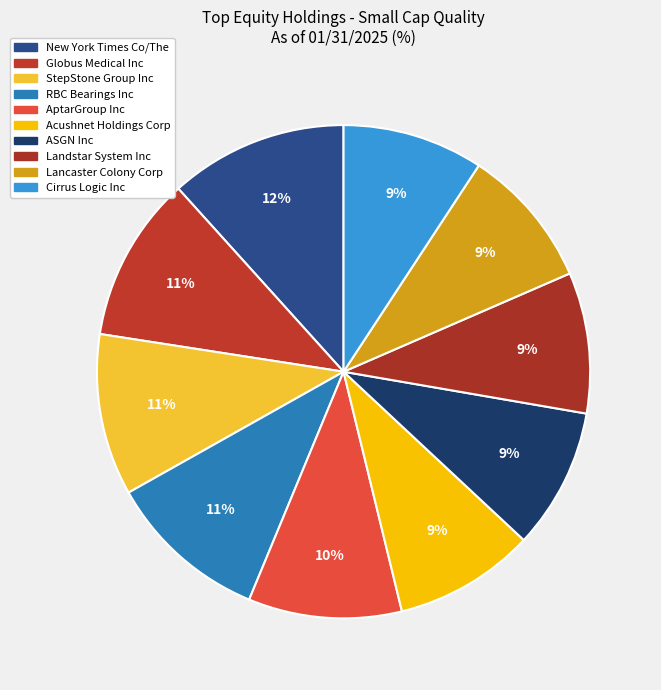

What percentage is NOT represented by ASGN Inc?

90.8%